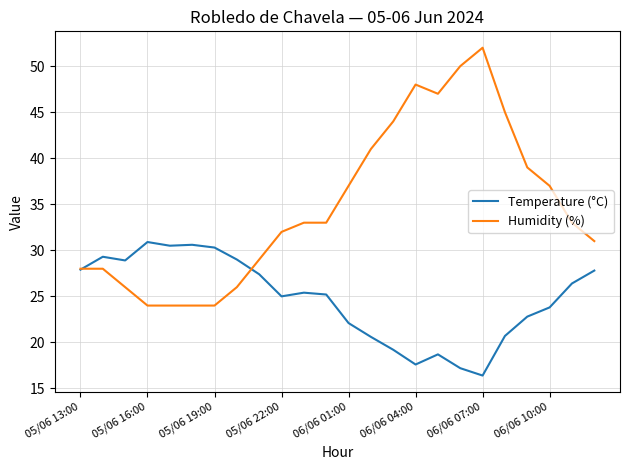

What is the lowest value of the Temperature (°C) series?

16.4